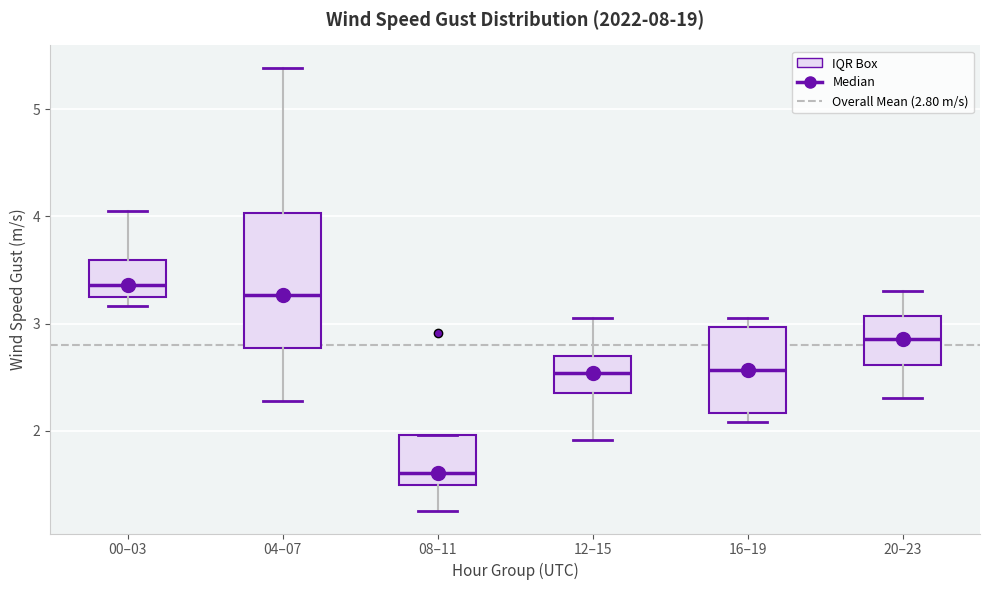

Which box is the tallest, from its lower edge to its upper edge?

04–07